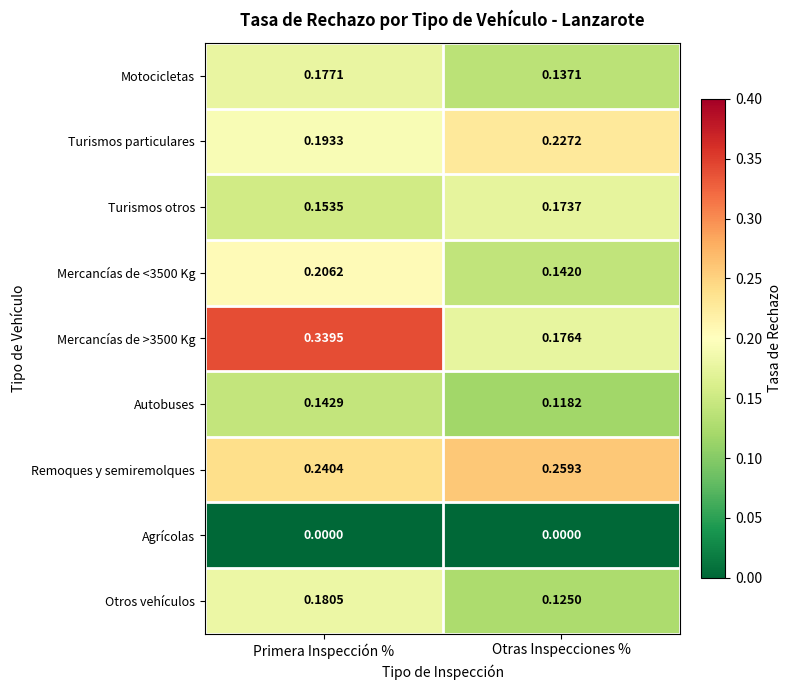

What is the total value across all series at Otras Inspecciones %?

1.4